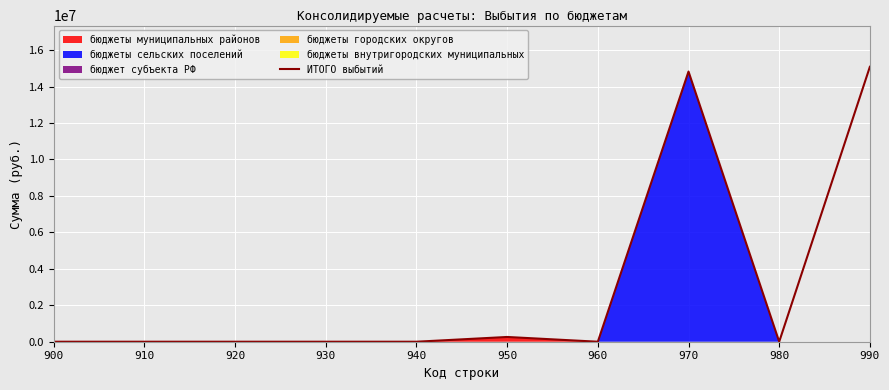

Reading left to right, transcribe all the data shown in this chart.

0	0	0	0	0	260765	0	14826100	0	15086865